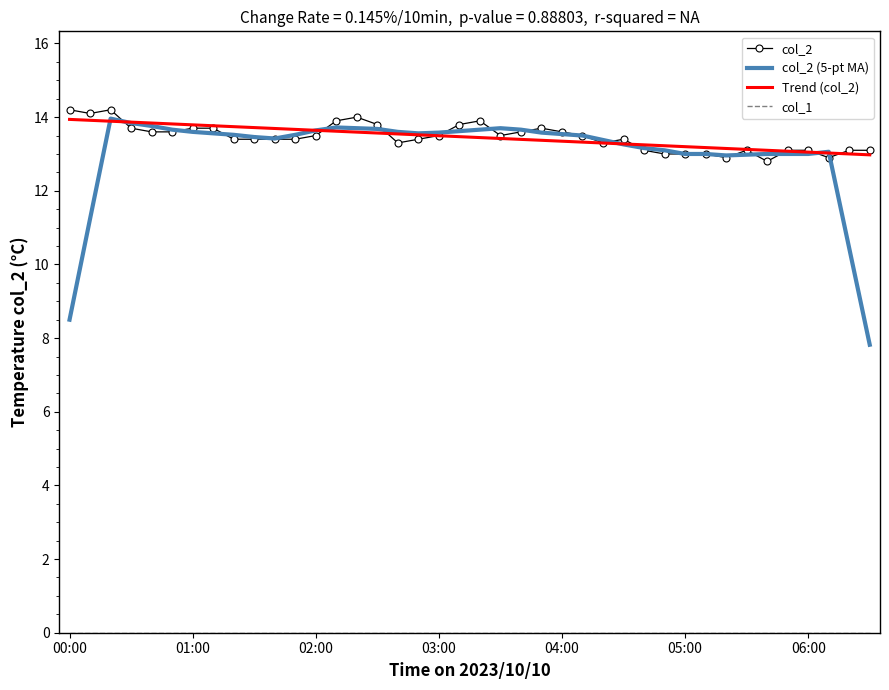

Which series has the largest range (max minus min)?

col_2 (5-pt MA)